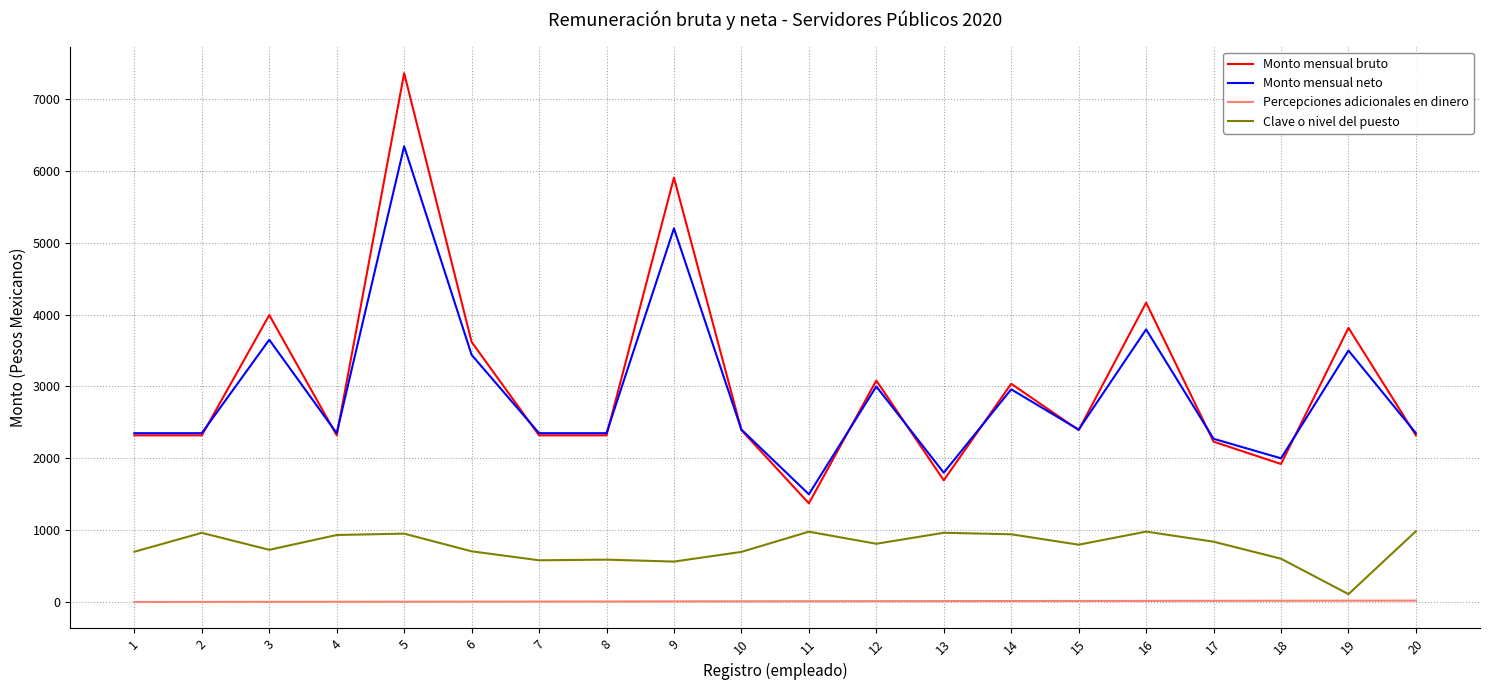

List the series in order of their peak value, lowest first.

Percepciones adicionales en dinero, Clave o nivel del puesto, Monto mensual neto, Monto mensual bruto